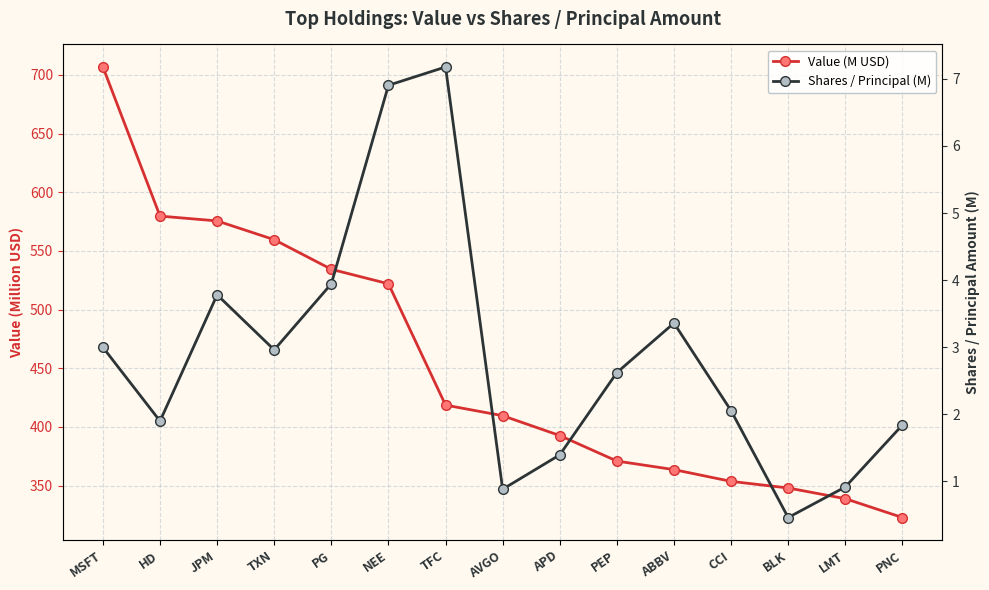

True or false: Value (M USD) has more than 1 interior local peaks.

False